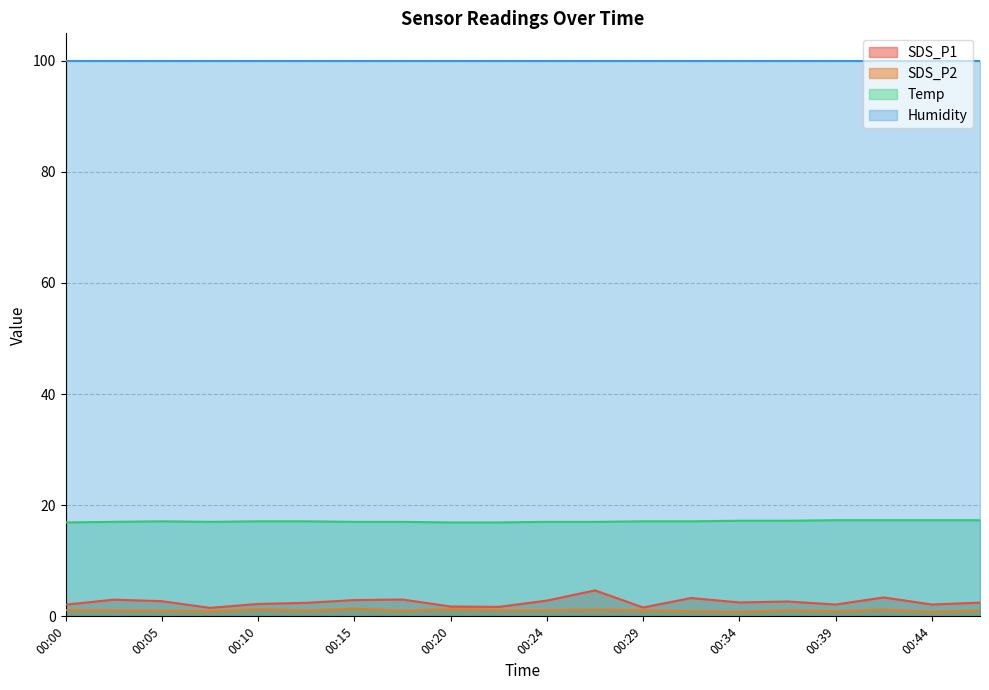

How many interior local peaks does the Temp series have?

1